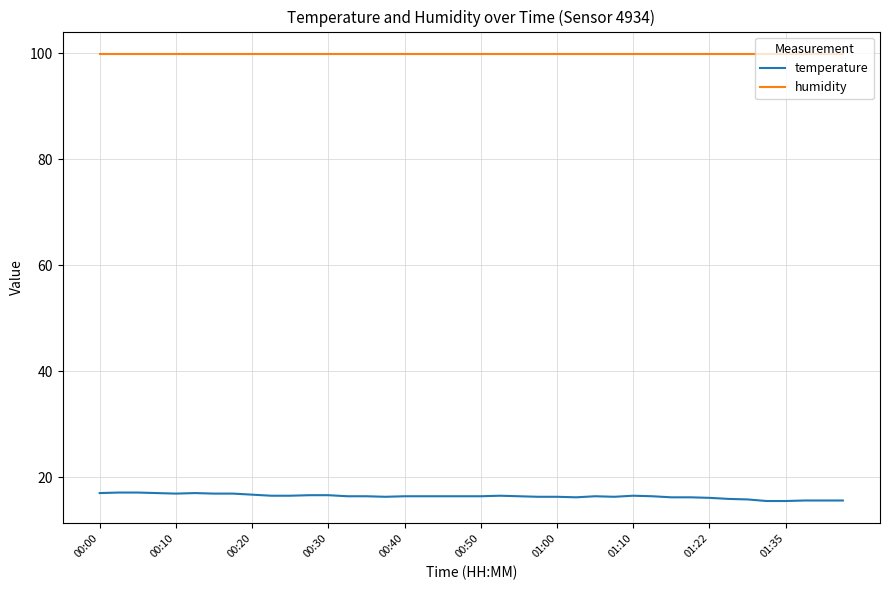

List the series in order of their peak value, lowest first.

temperature, humidity